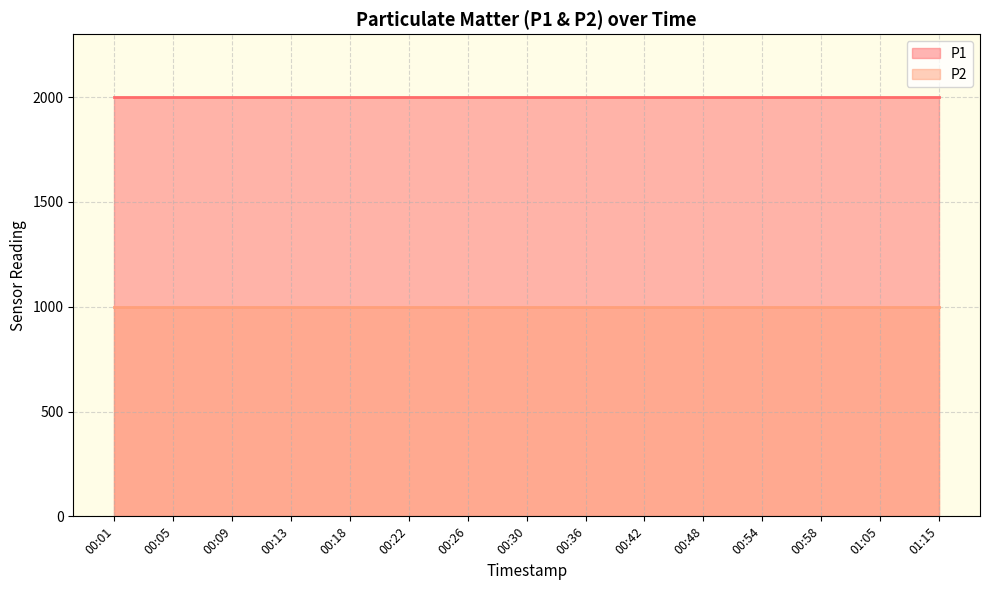

What is the lowest value of the P1 series?

1999.9